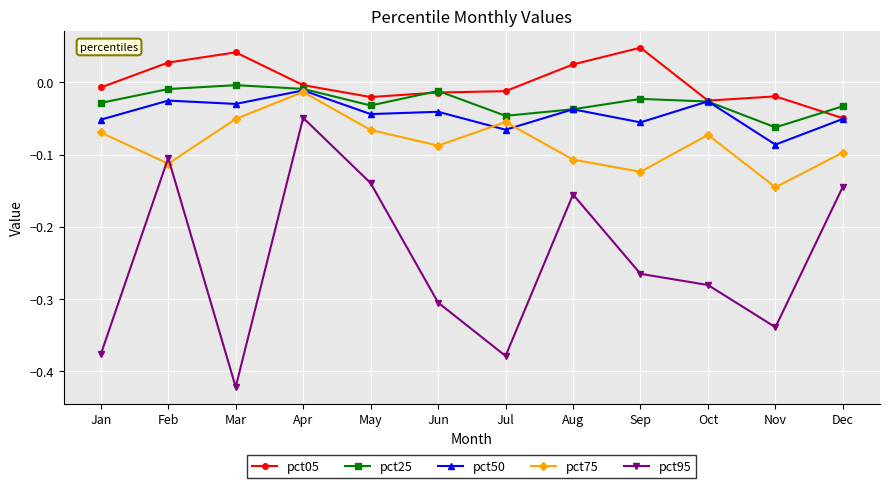

What is the difference between the highest and lowest values at Jun?

0.3